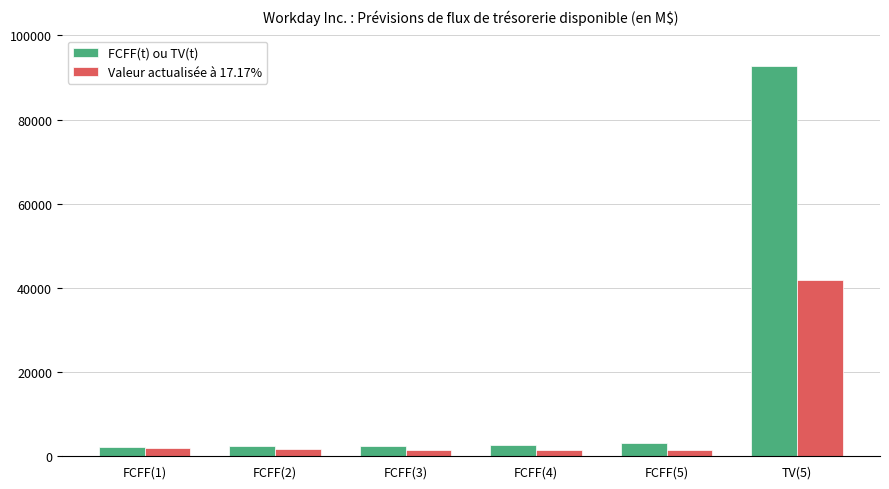

At which label does Valeur actualisée à 17.17% first exceed 1716?

FCFF(1)